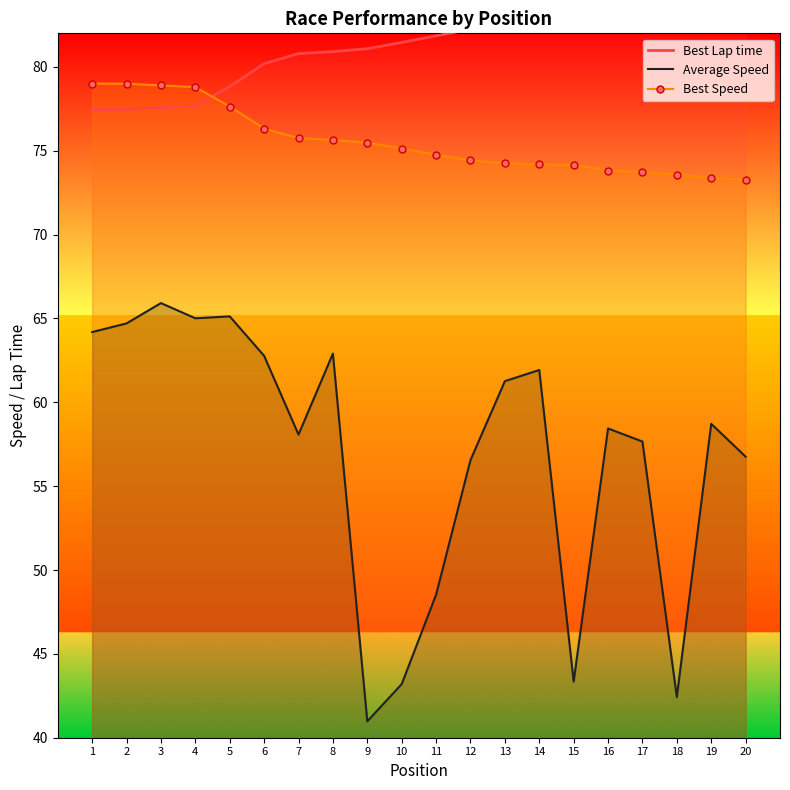

True or false: Best Lap time has more than 2 points higher than both neighbors.

False